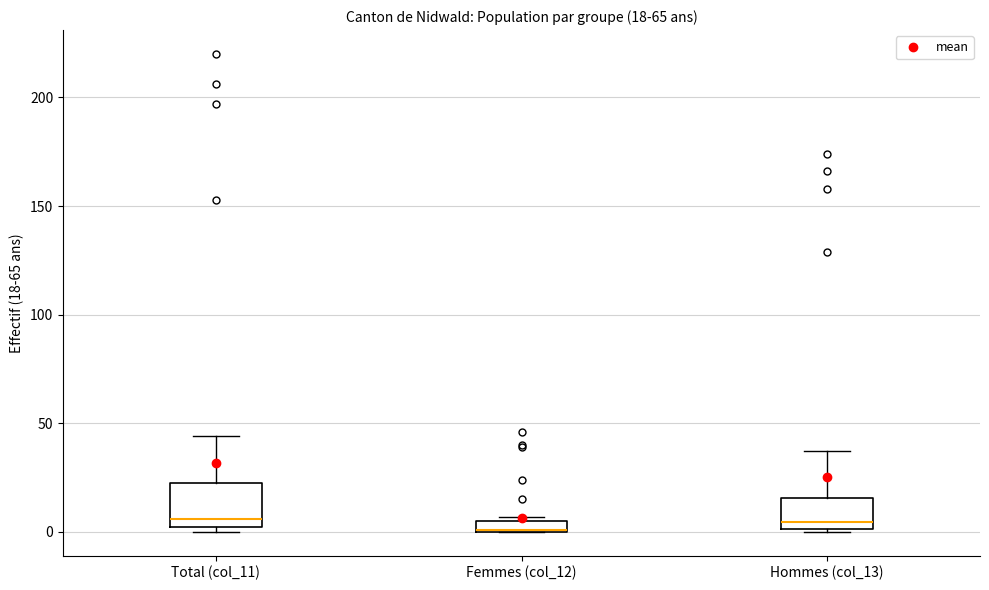

Comparing the boxes themselves (not the whiskers), which one is the tallest?

Total (col_11)